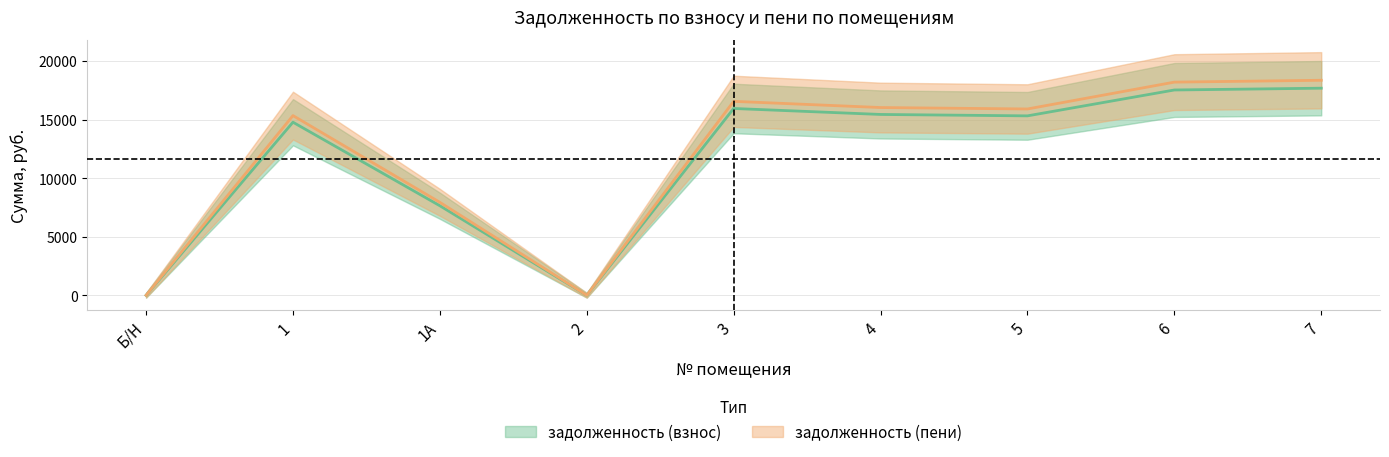

How many interior local valleys does the задолженность (взнос) series have?

2